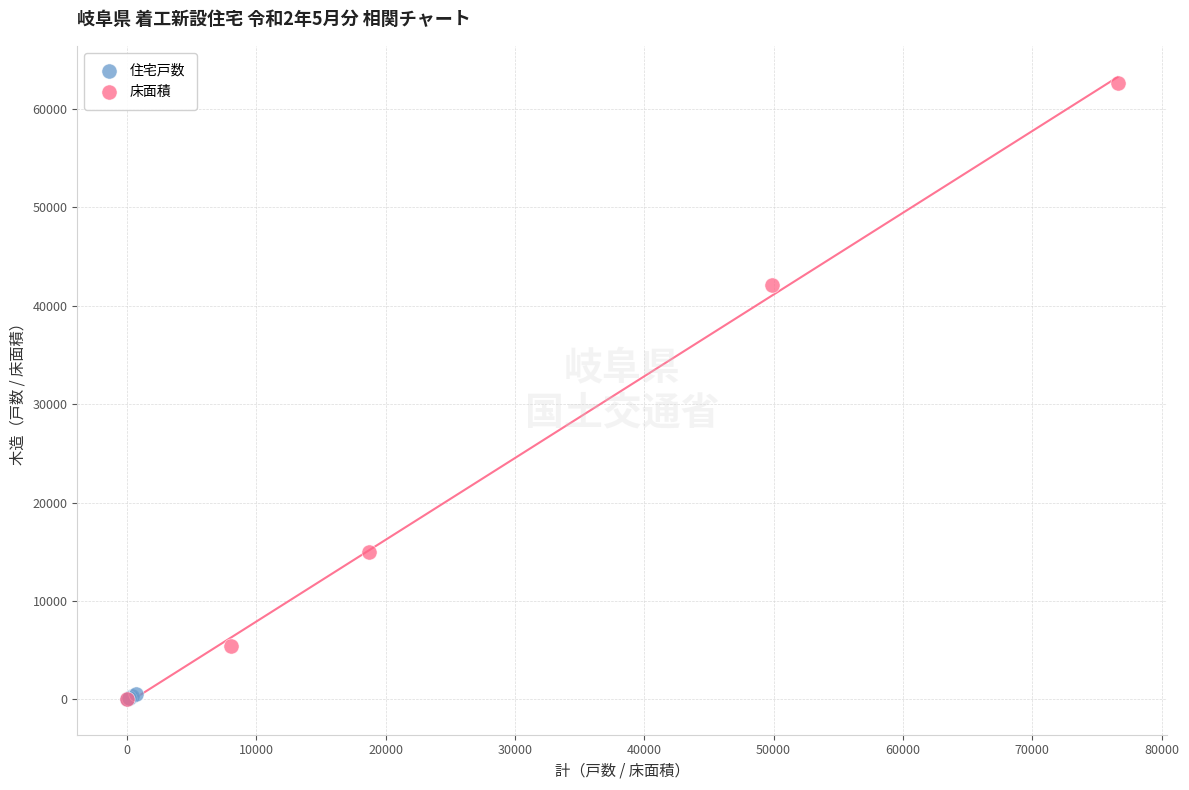

Which series has the widest spread of Y values?

床面積